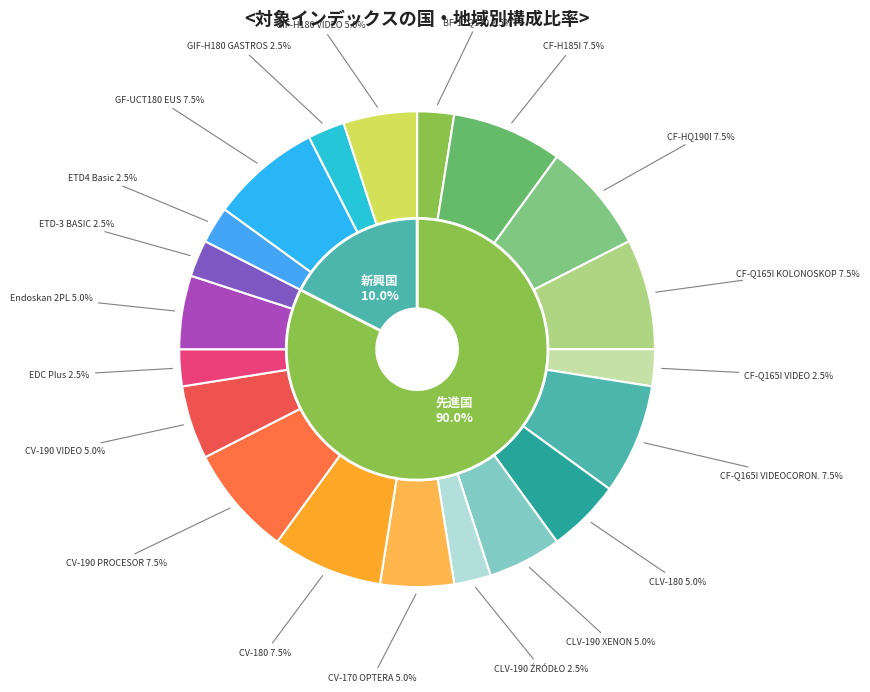

What percentage do CV-190 VIDEO CENTER and CLV-180 ŹRÓDŁO ŚWIATŁA together represent?

10.0%